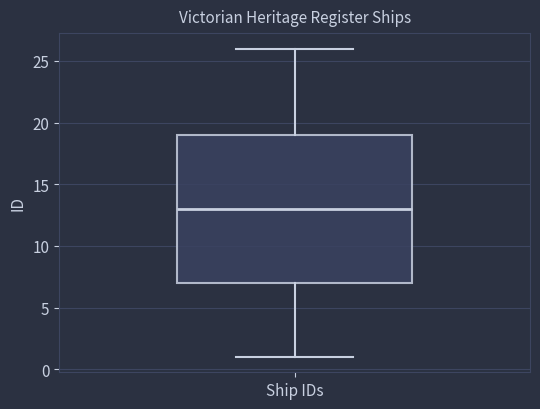

Where does the median line of the box for Ship IDs sit on the y-axis? The values are not printed on the chart, so give them approximately, as read against the axis.

13